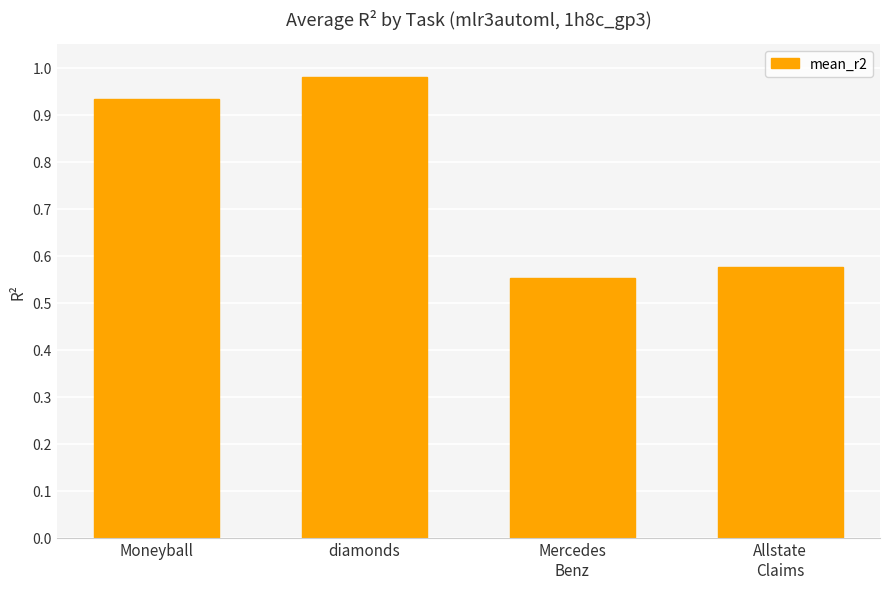

What is the label of the 4th bar from the right?

Moneyball